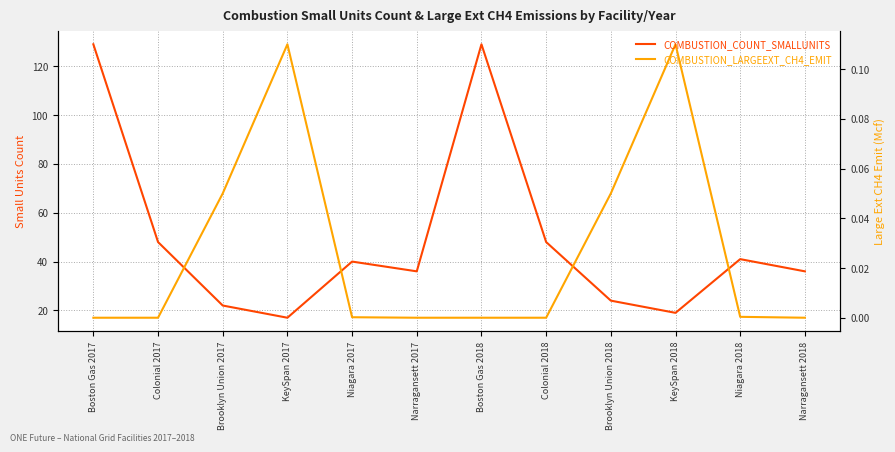

True or false: COMBUSTION_LARGEEXT_CH4_EMIT and COMBUSTION_COUNT_SMALLUNITS intersect in this chart.

False